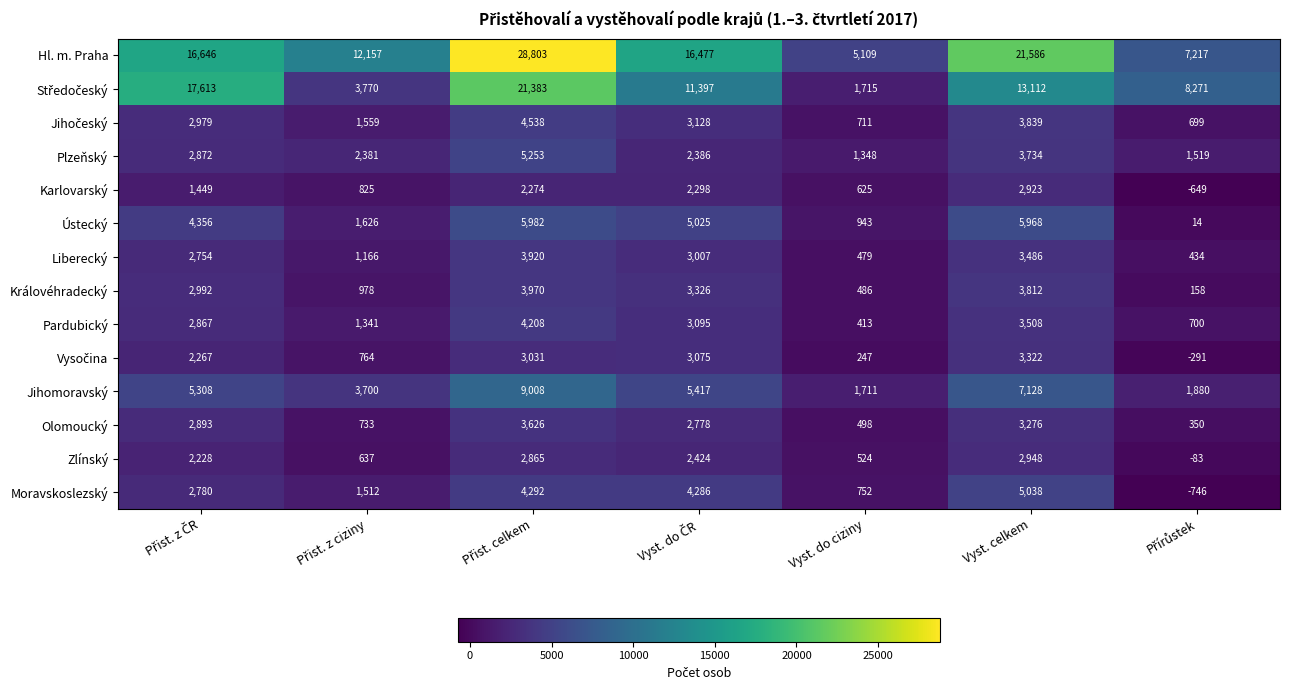

Is it true that Pardubický equals 587 at Vyst. do ciziny?

False